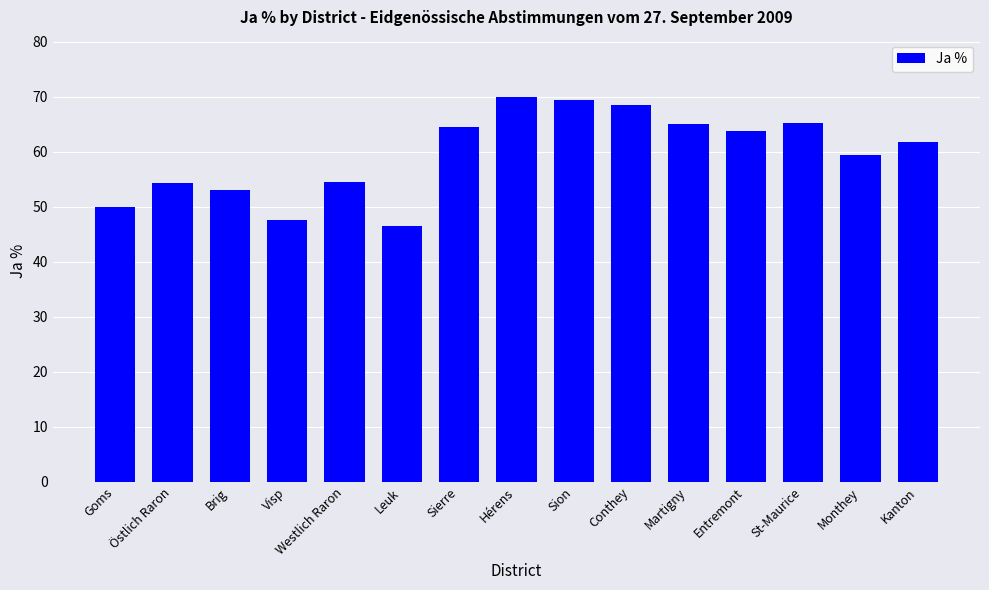

Between Visp and Goms, which is larger?

Goms